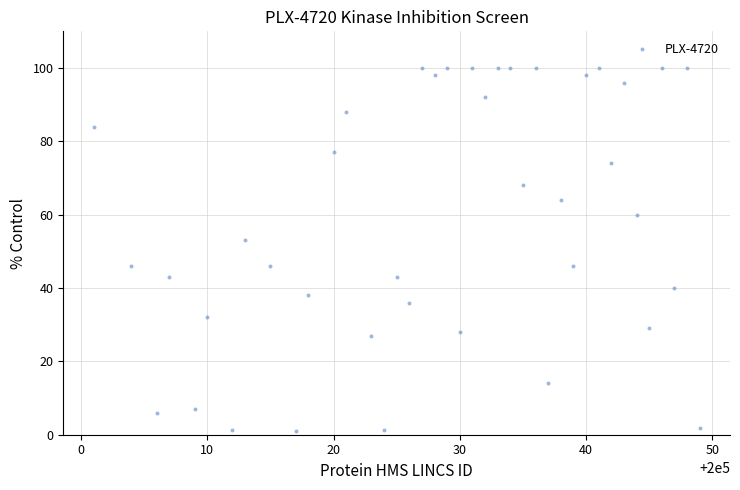

What is the range of X values (max minus min)?

48.0